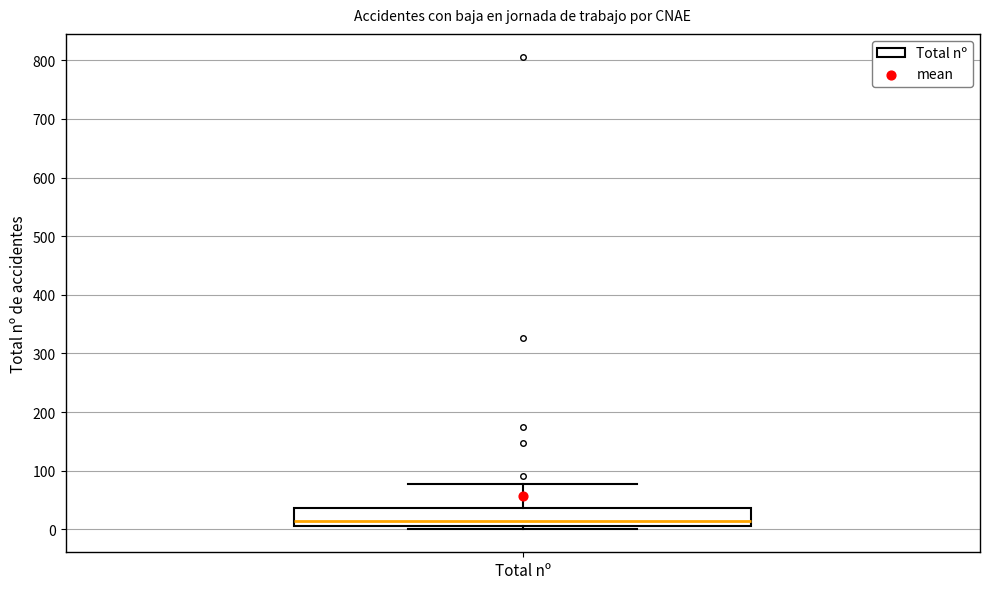

Transcribe this box plot: give where the median line is, the range the box spans, and where the two whiskers end, as read against the y-axis. The values are not printed on the chart, so give them approximately, as read against the axis.

median 10 (just above the box's lower edge), box 10 to 40, whiskers 0 to 80